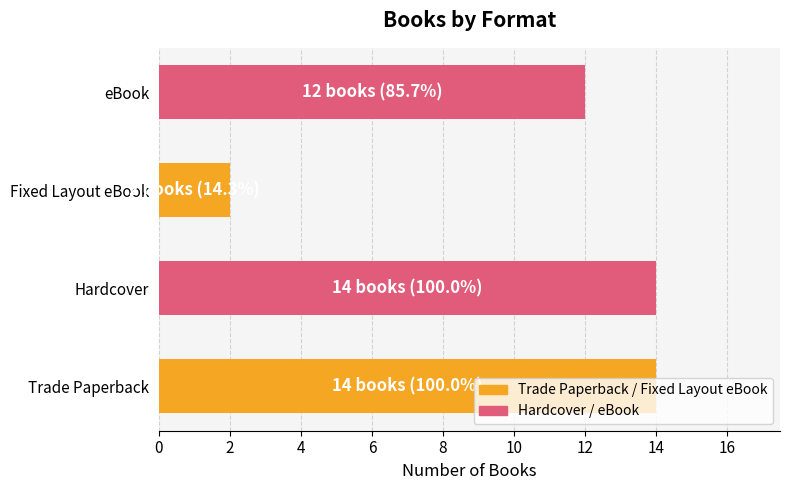

At which label is the value closest to 8?

eBook